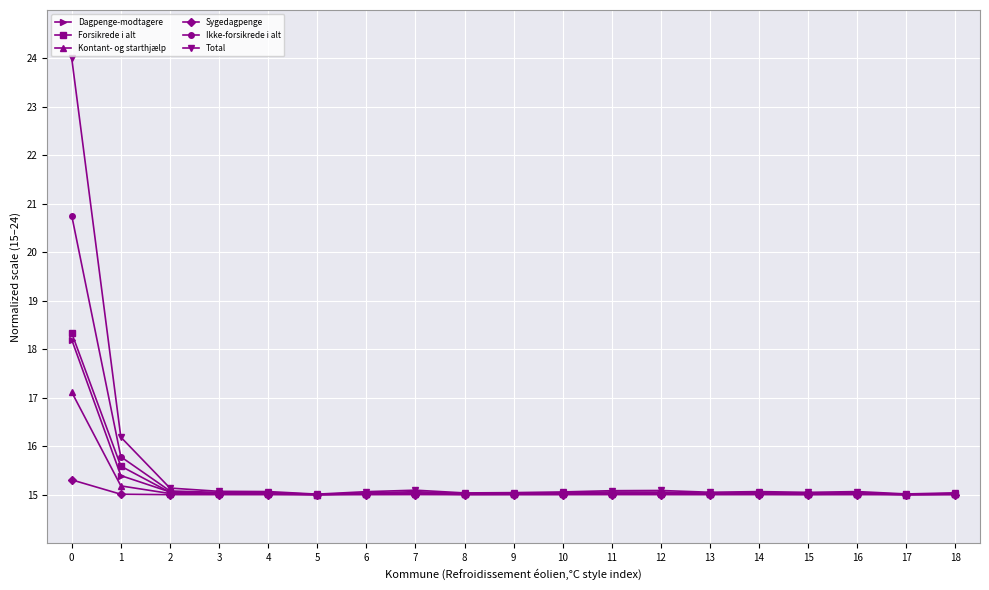

Does the chart display data point markers on the line(s)?

Yes